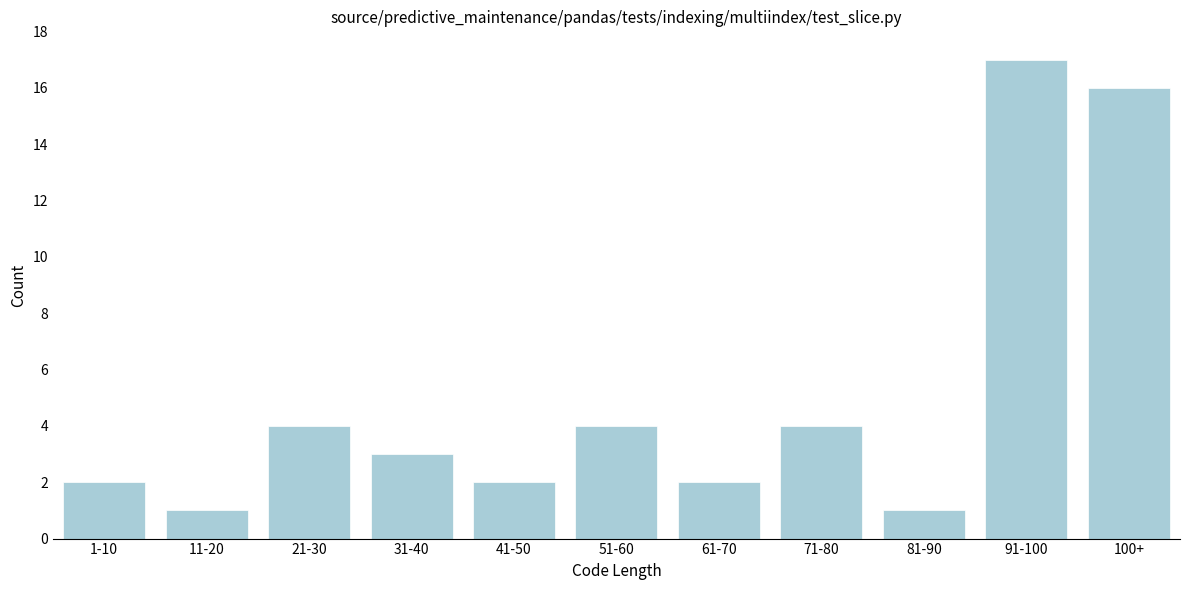

Reading left to right, extract all data points from this chart.

1-10=2	11-20=1	21-30=4	31-40=3	41-50=2	51-60=4	61-70=2	71-80=4	81-90=1	91-100=17	100+=16